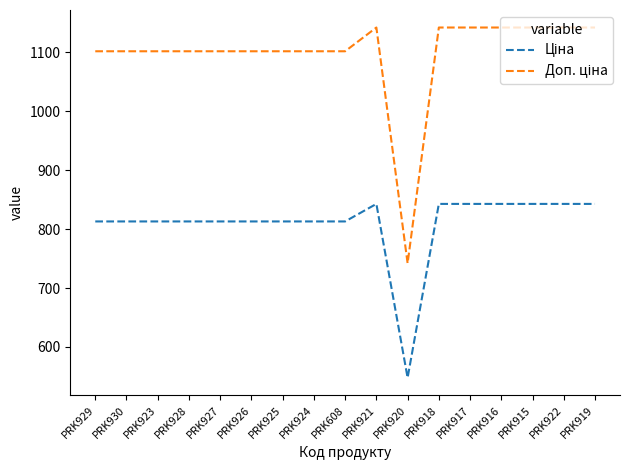

How many lines are shown in the chart?

2